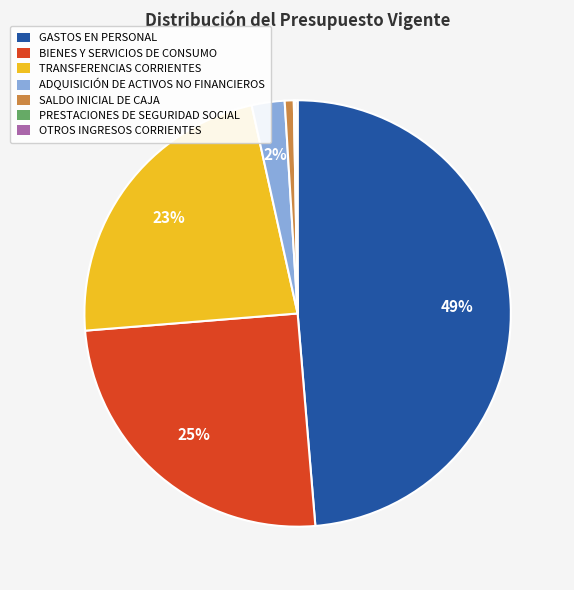

Which category has the biggest portion of the pie?

GASTOS EN PERSONAL